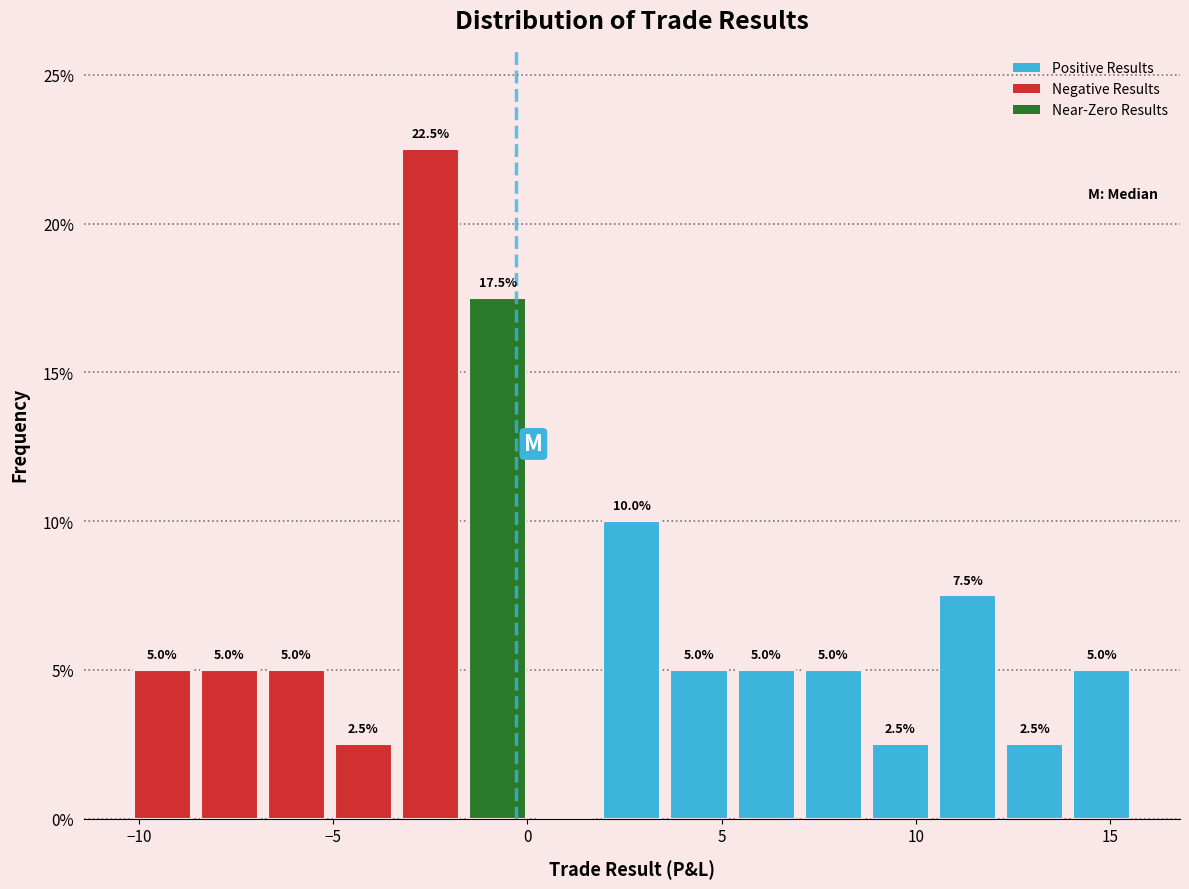

Around what value on the x-axis is the tallest bar? Give the approximate position of its centre, as read against the axis.

-2.5